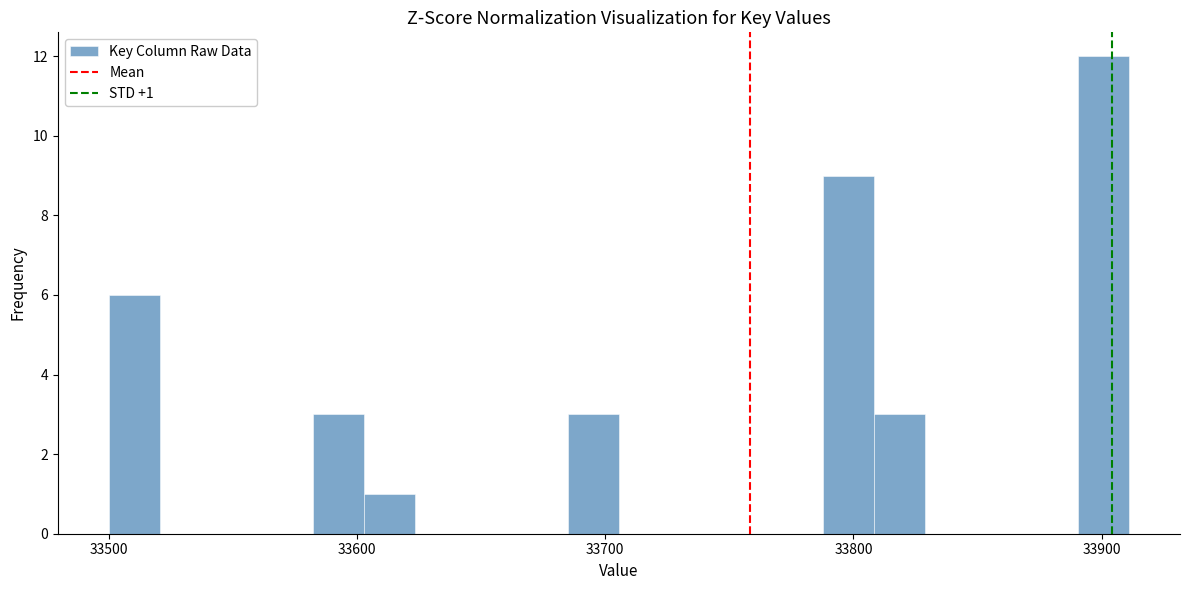

Read against the x-axis, roughly where is the centre of the tallest bar?

33900